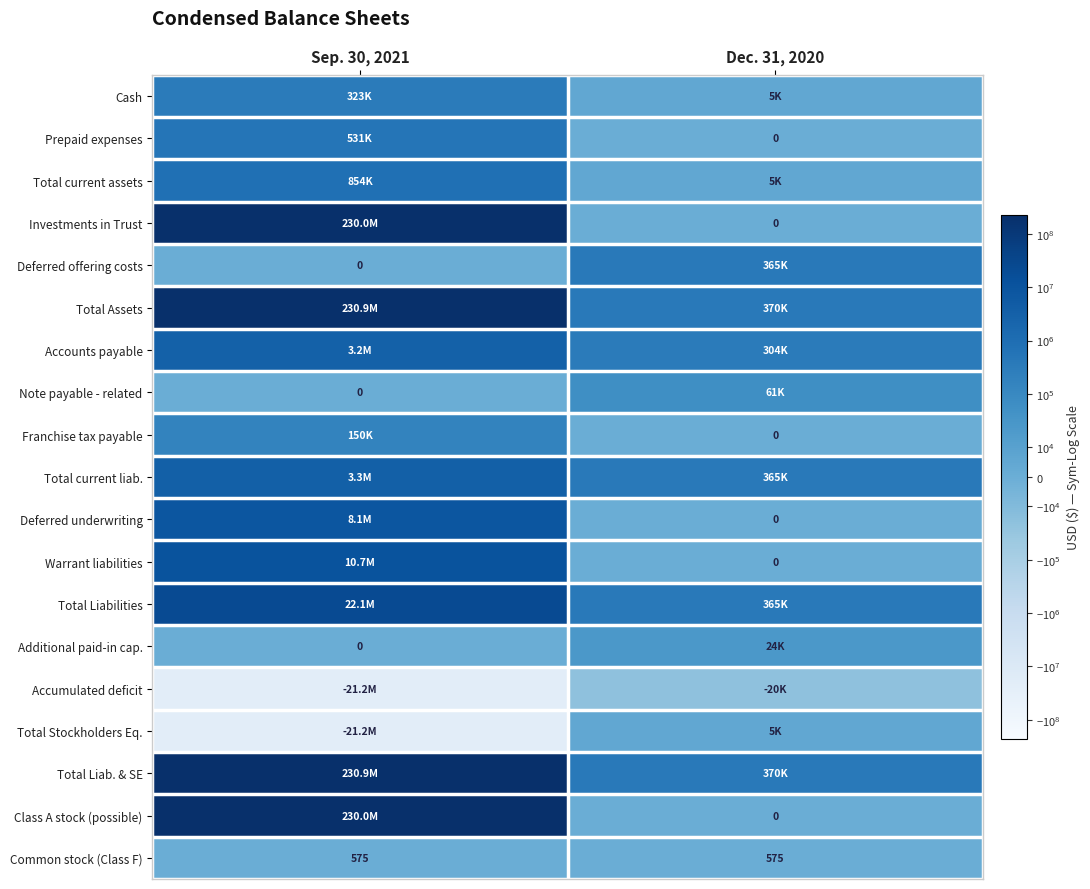

The Deferred offering costs series shows 158989 at Sep. 30, 2021. True or false?

False